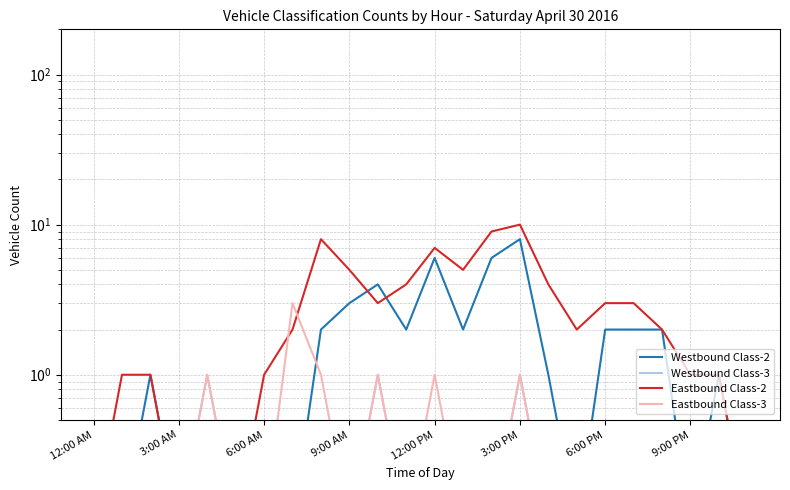

What is the difference between the Eastbound Class-2 values at 15 and 8?

2.0